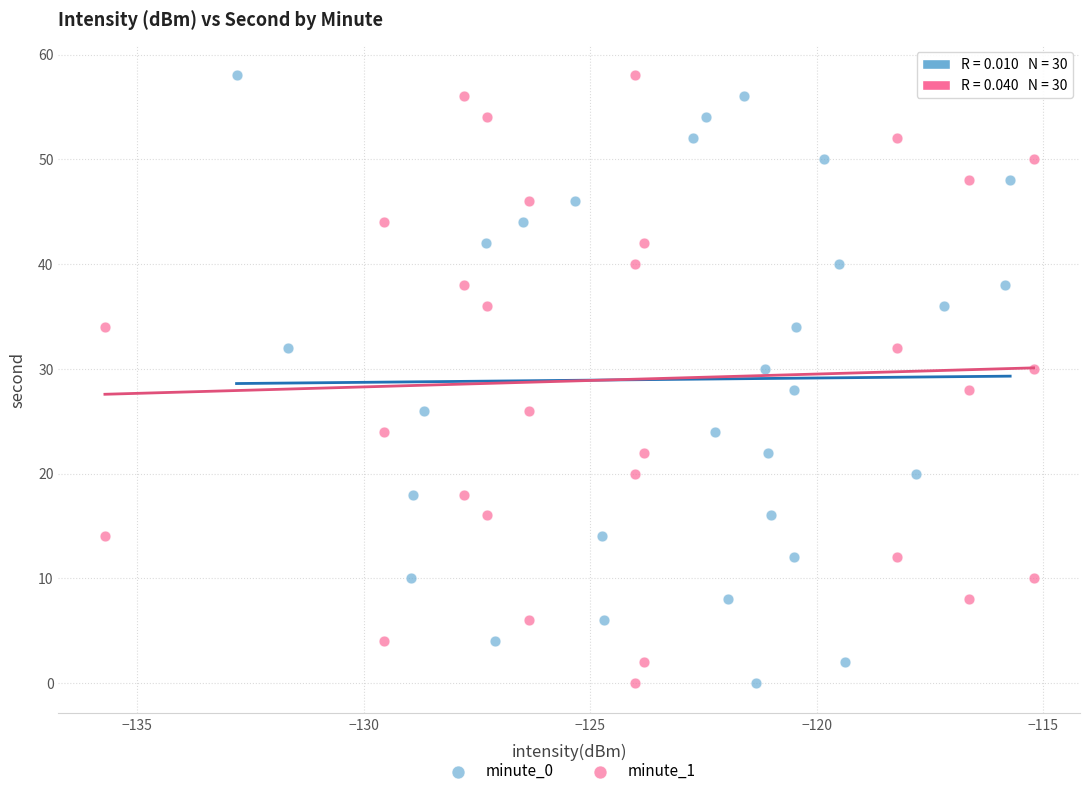

What are all the series names shown in the legend?

minute_0, minute_1